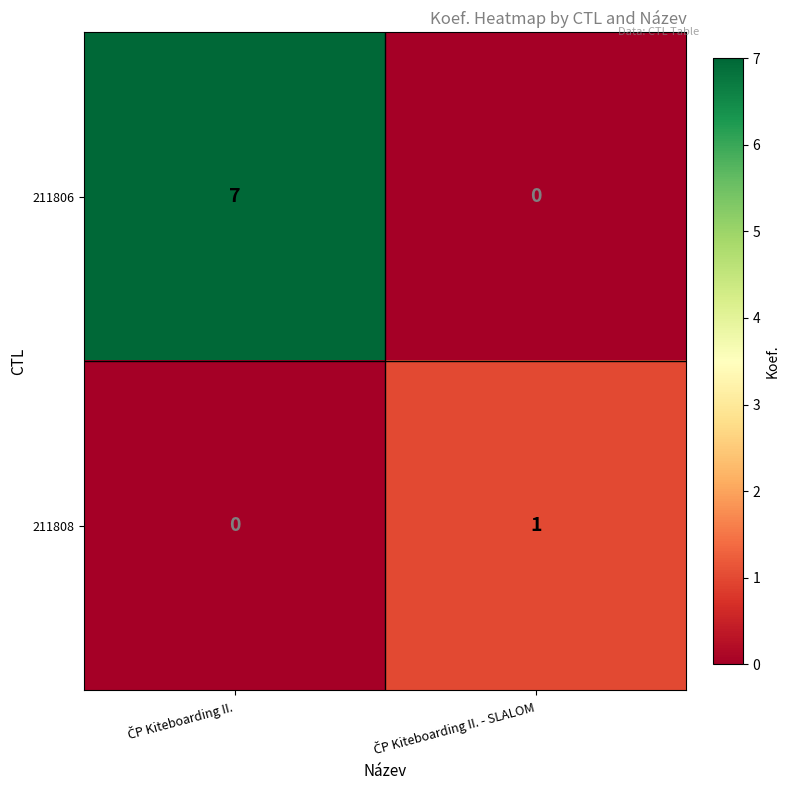

Rank the series by their maximum value, from lowest to highest.

211808, 211806